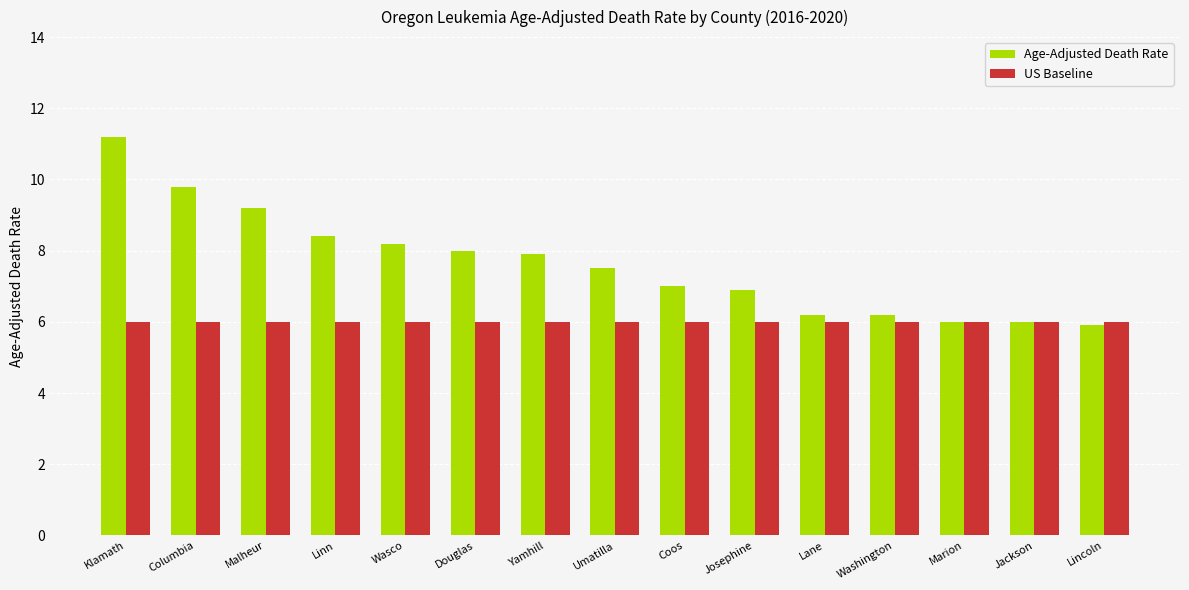

What position from the right is Malheur?

13